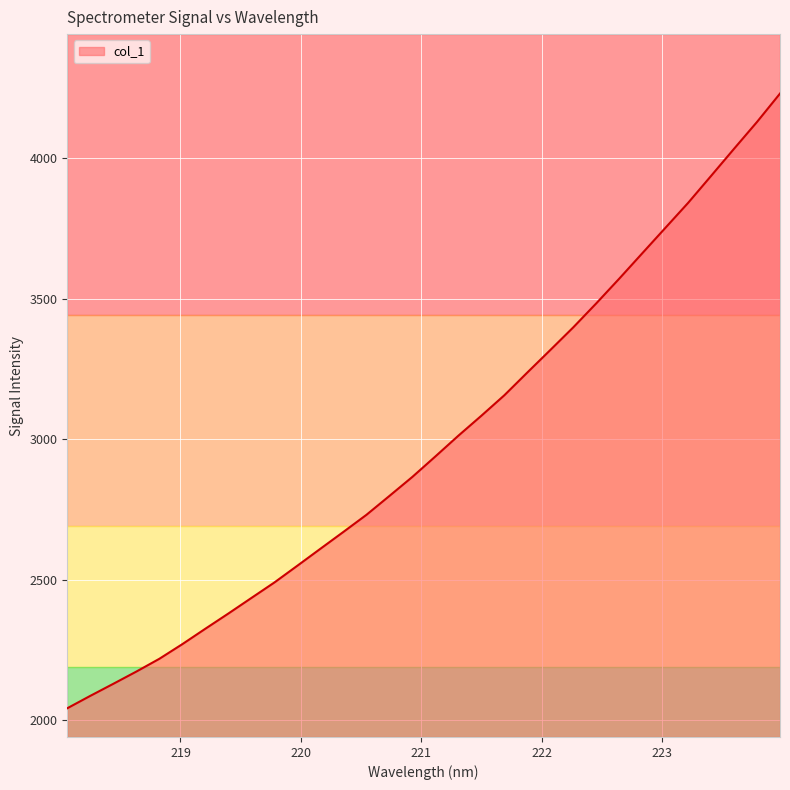

What is the difference between the second highest and second lowest values?

2041.5